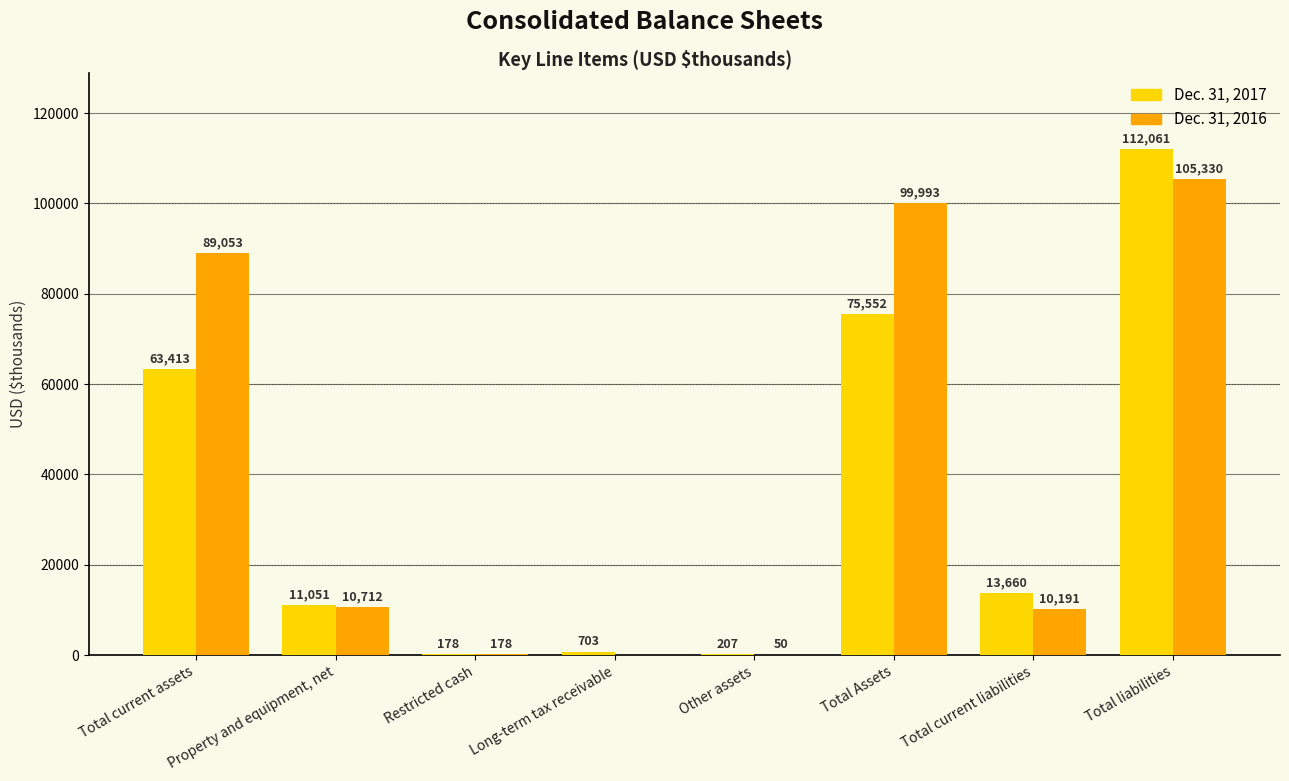

At which category is the sum across all series the highest?

Total liabilities